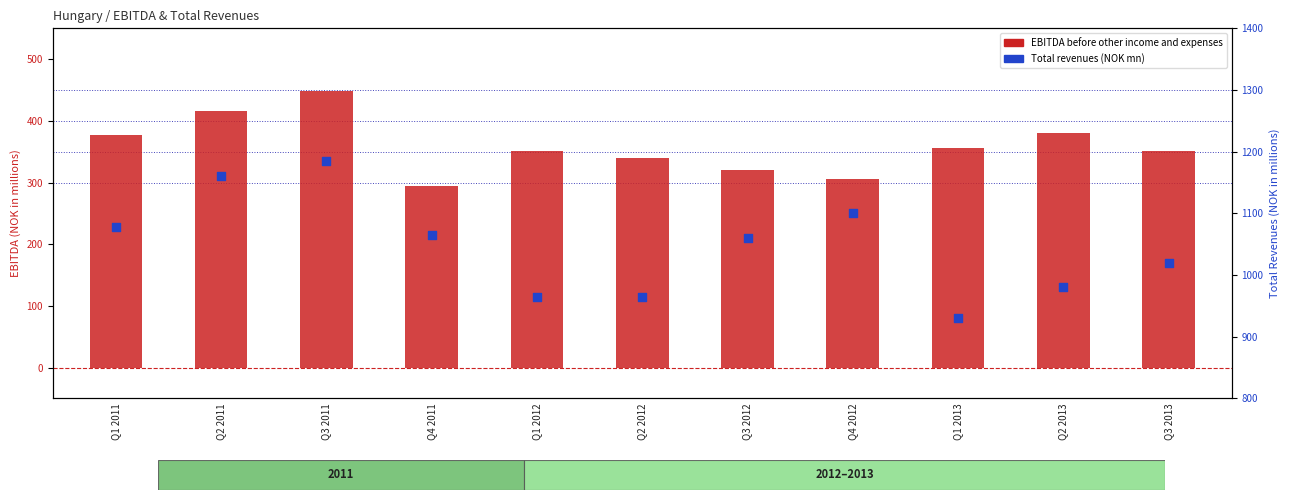

Which series has the largest Y range (max minus min)?

Total revenues